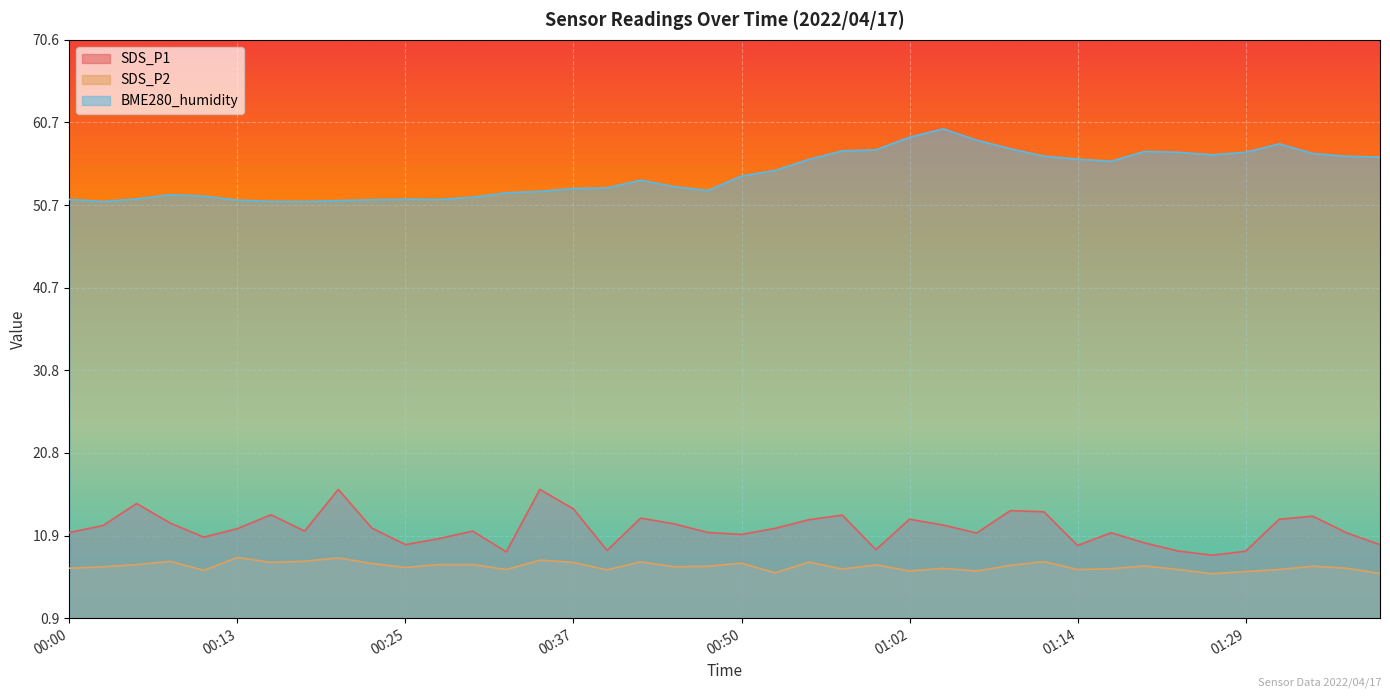

True or false: BME280_humidity and SDS_P1 intersect in this chart.

False